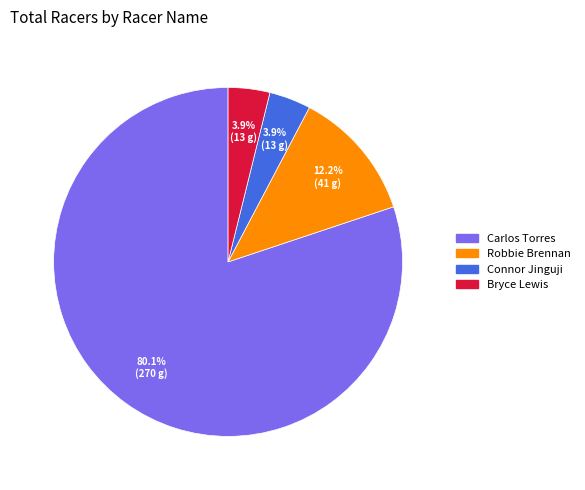

How many segments does this pie chart have?

4